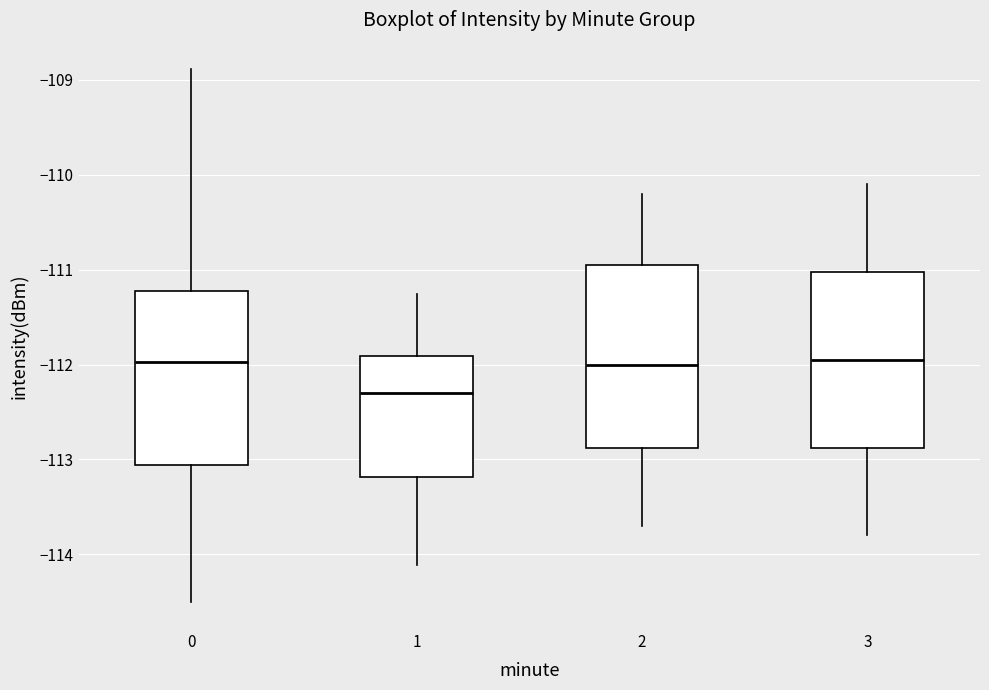

Reading left to right, read every box against the y-axis: the position of its median line, the range the box covers, and the ends of its whiskers. The values are not printed on the chart, so give them approximately, as read against the axis.

0: median -112.0, box -113.1 to -111.2, whiskers -114.5 to -108.9
1: median -112.3, box -113.2 to -111.9, whiskers -114.1 to -111.3
2: median -112.0, box -112.9 to -110.9, whiskers -113.7 to -110.2
3: median -111.9, box -112.9 to -111.0, whiskers -113.8 to -110.1